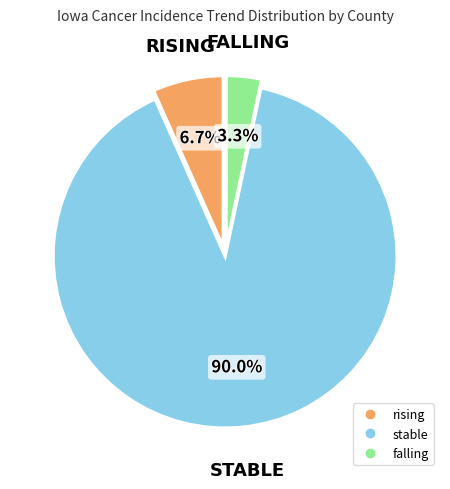

True or false: falling accounts for 3% of the total.

True